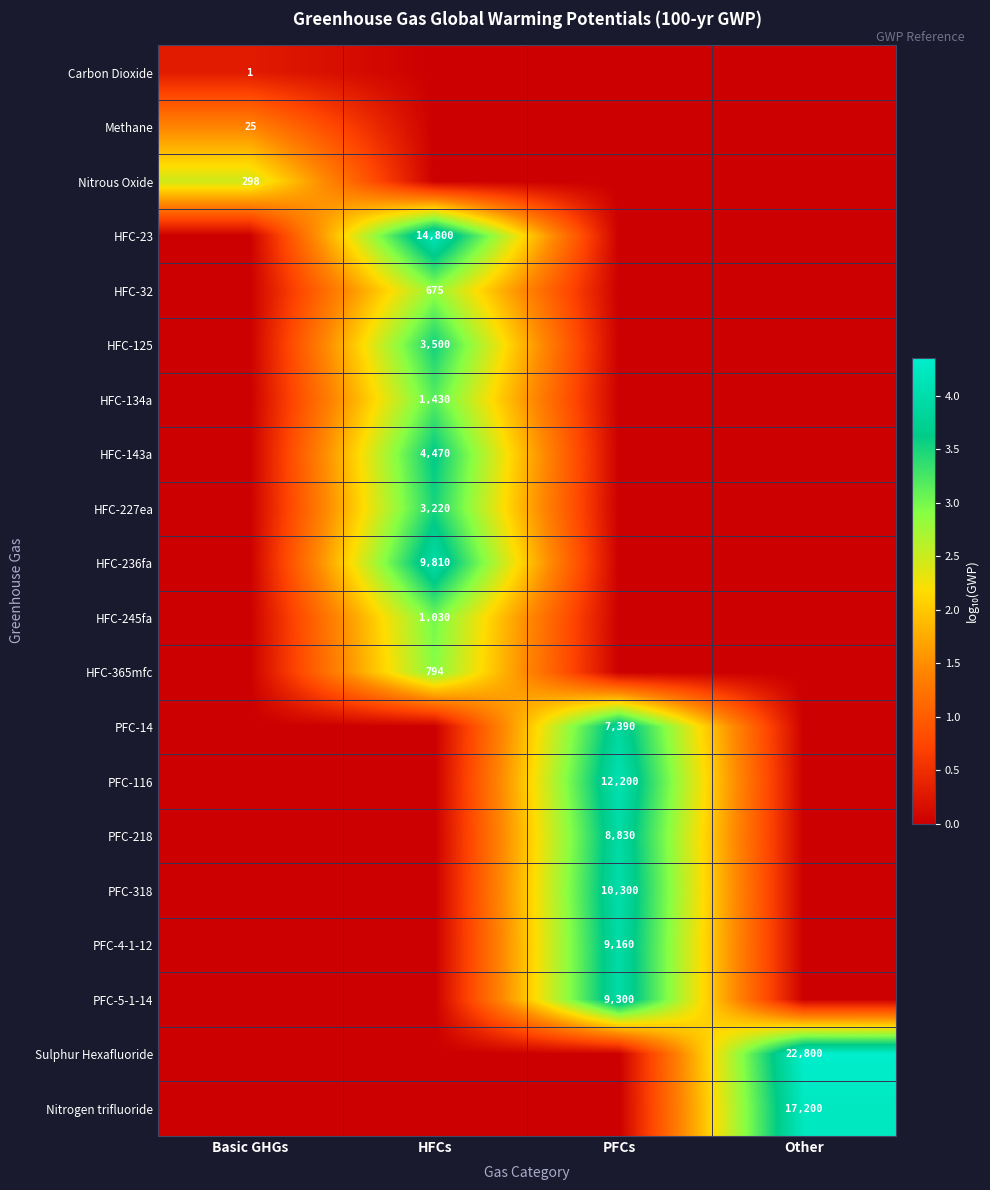

Which has a higher value, PFCs or Other?

PFCs